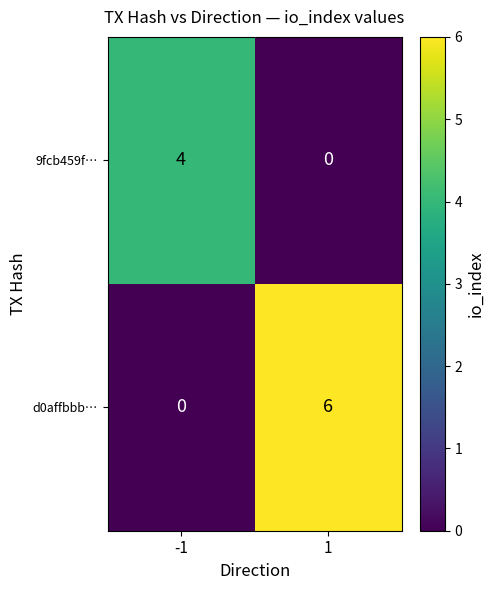

At how many categories does at least one series exceed 3?

2